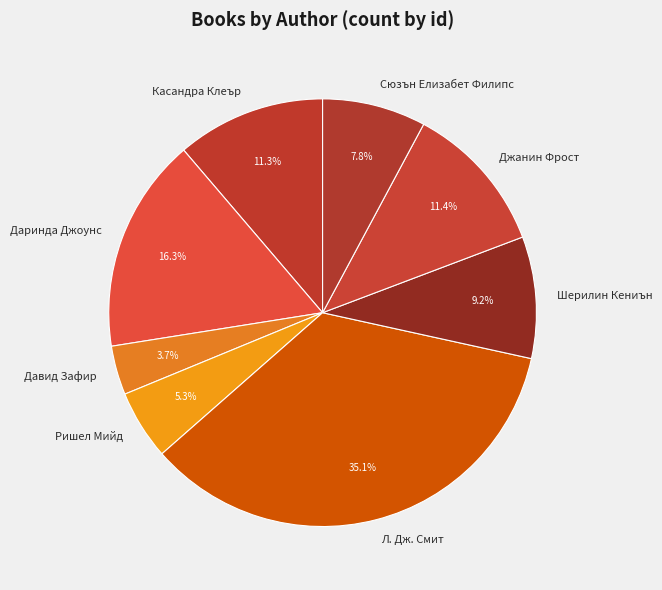

Which category has the smallest portion of the pie?

Давид Зафир